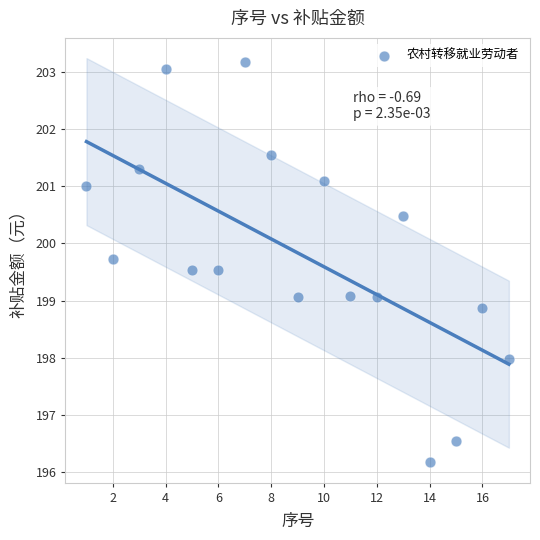

What is the range of Y values (max minus min)?

7.0